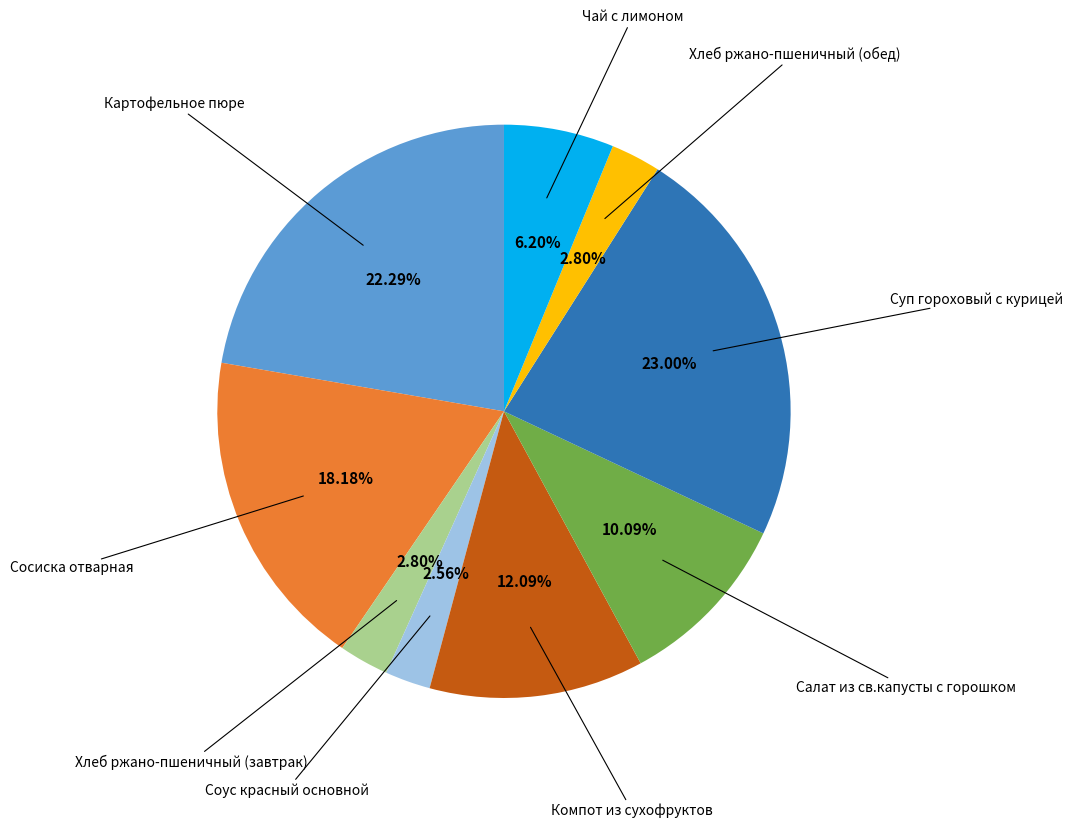

How many slices are in this pie chart?

9